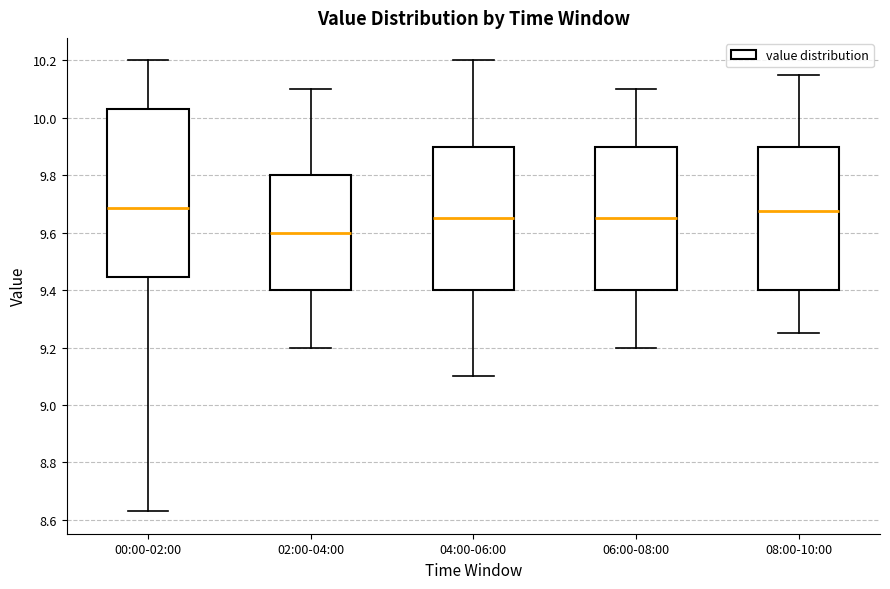

Where does the median line of the box for 02:00-04:00 sit on the y-axis? The values are not printed on the chart, so give them approximately, as read against the axis.

9.60